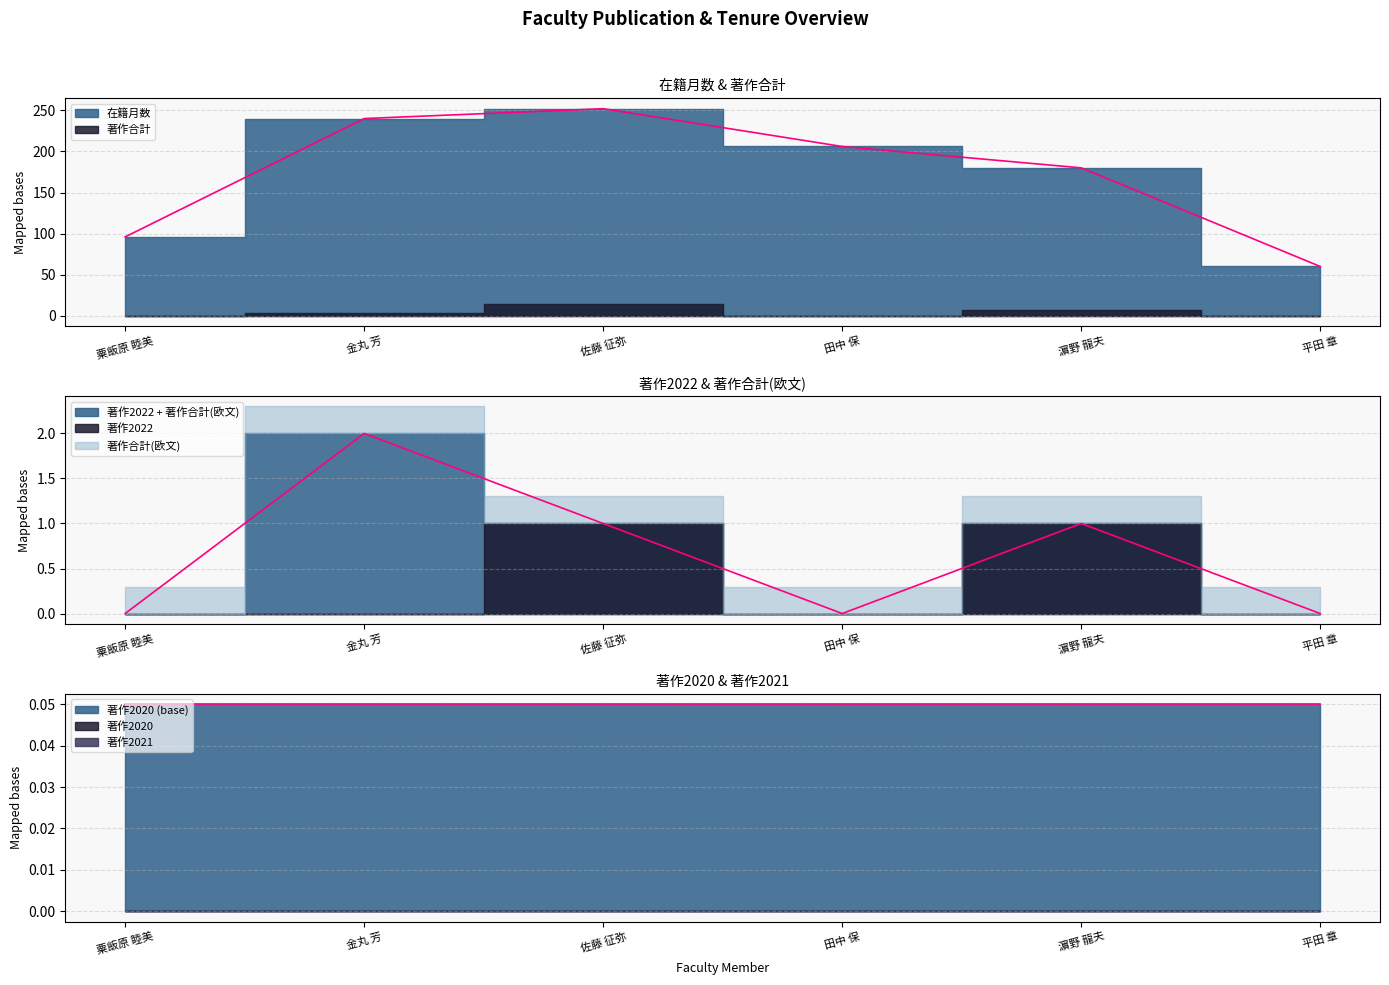

Rank the series by their maximum value, from lowest to highest.

著作2020, 著作2021, 著作2022, 著作合計(欧文), 著作合計, 在籍月数